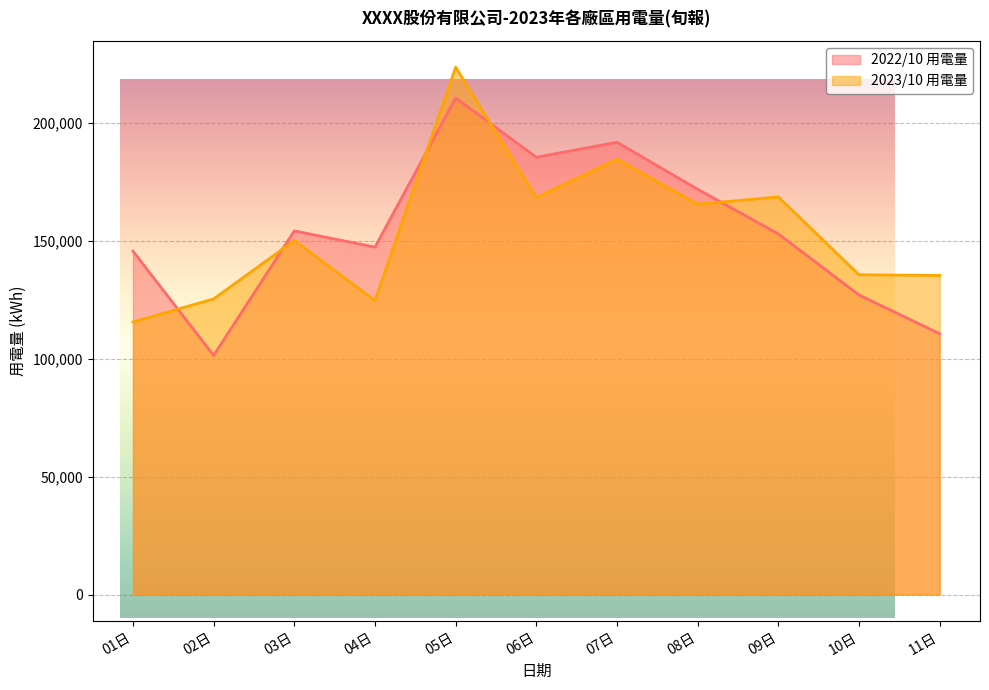

At which label does 2023/10 用電量 first exceed 150055?

03日